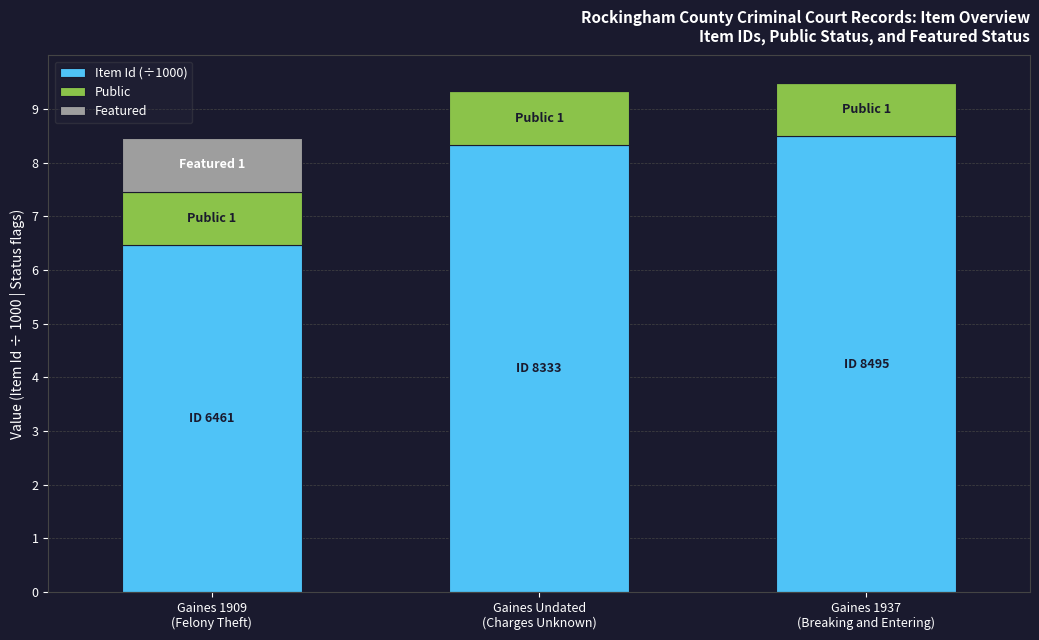

Are the bars horizontal?

No